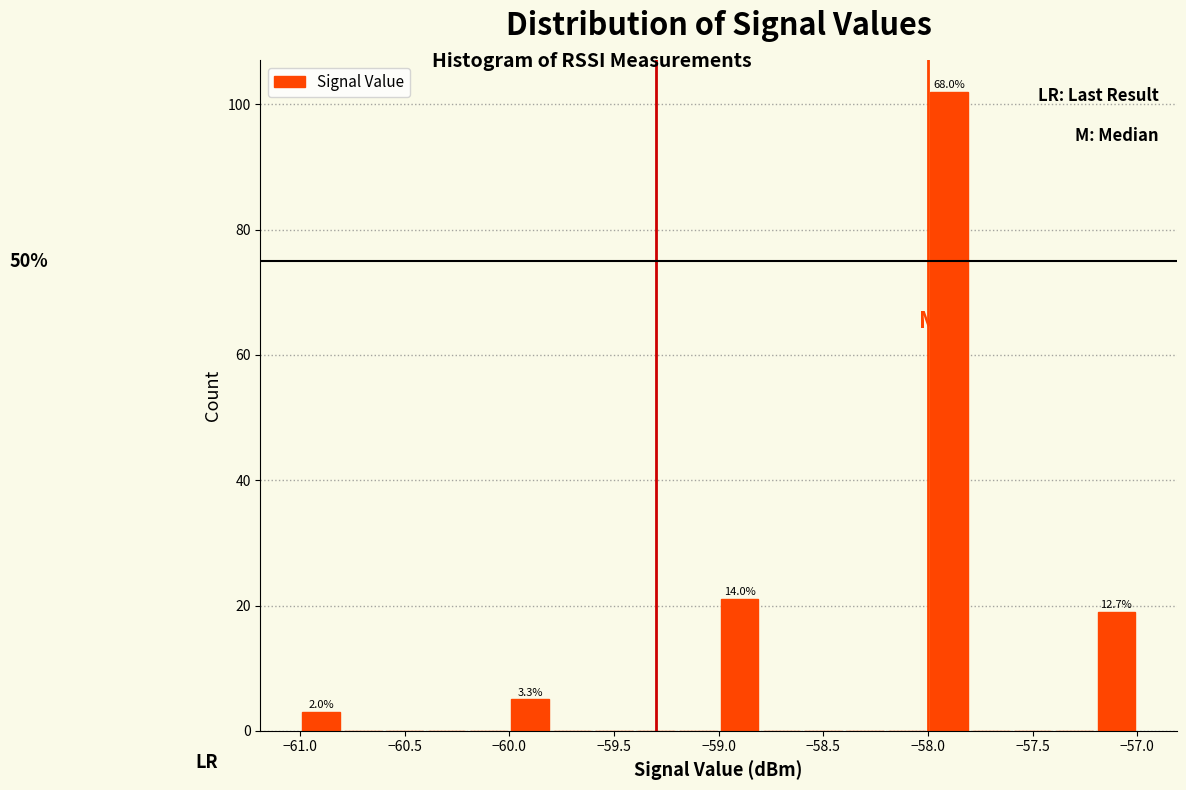

Which range on the x-axis has the tallest bar?

-58.0 to -57.8